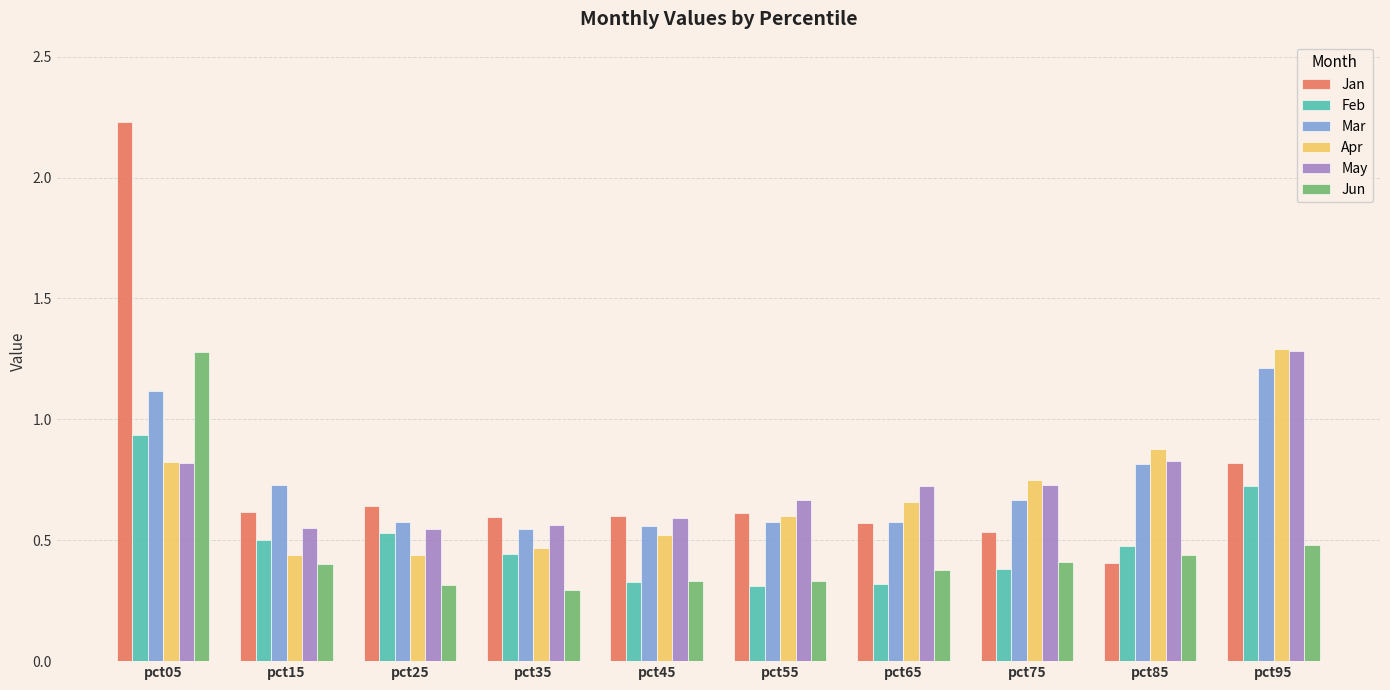

What is the sum of the Mar values at pct95 and pct55?

1.8